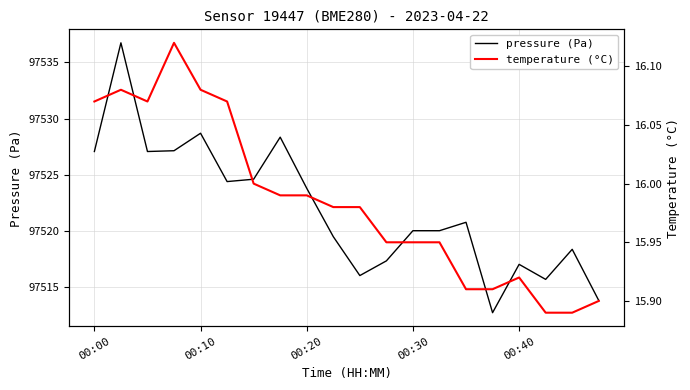

True or false: temperature (°C) and pressure (Pa) intersect in this chart.

False